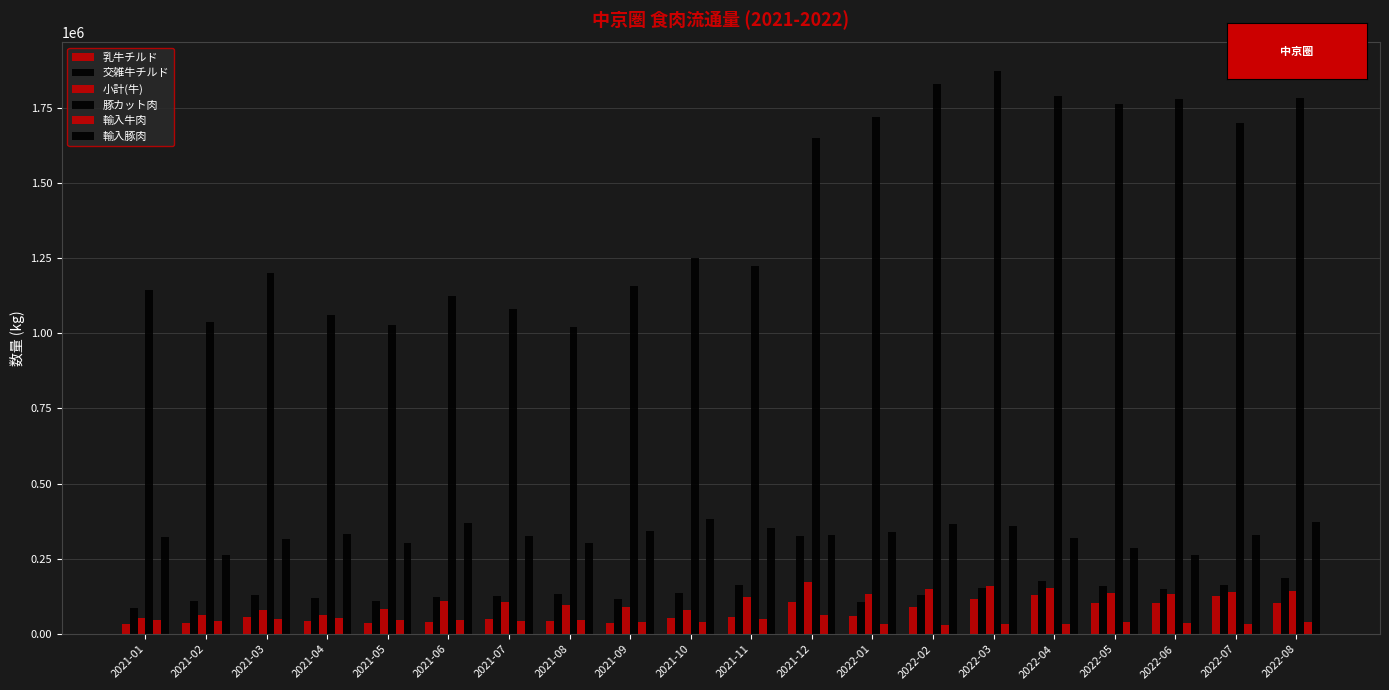

Does the chart contain any negative values?

No